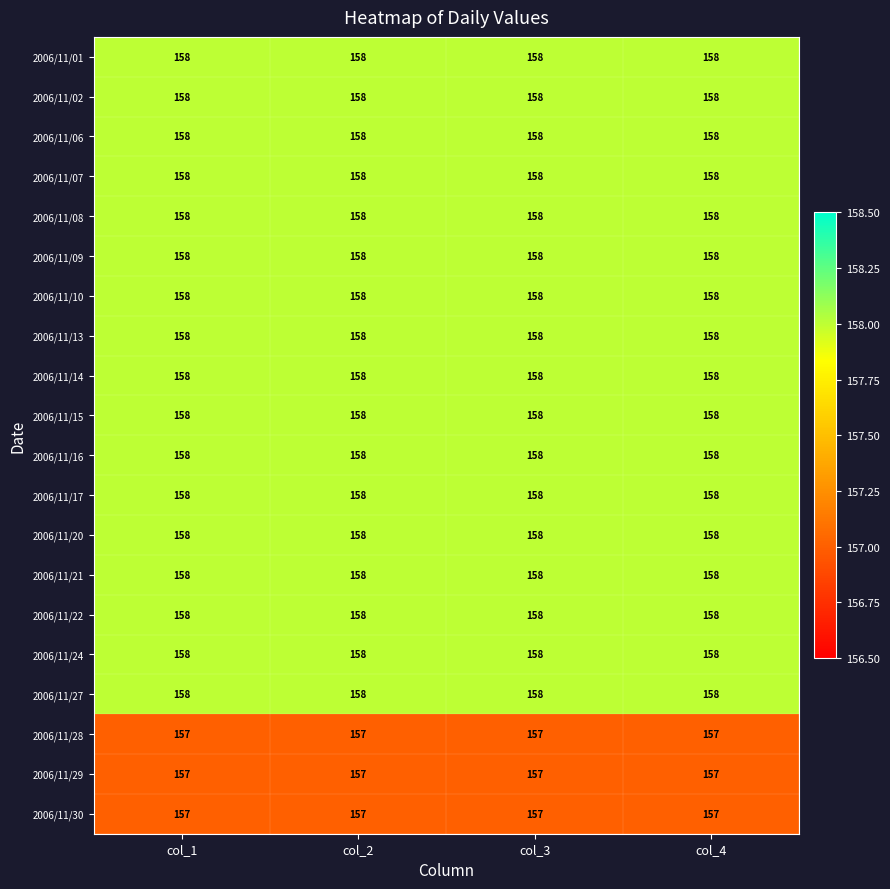

What is the average value of the 2006/11/08 series?

158